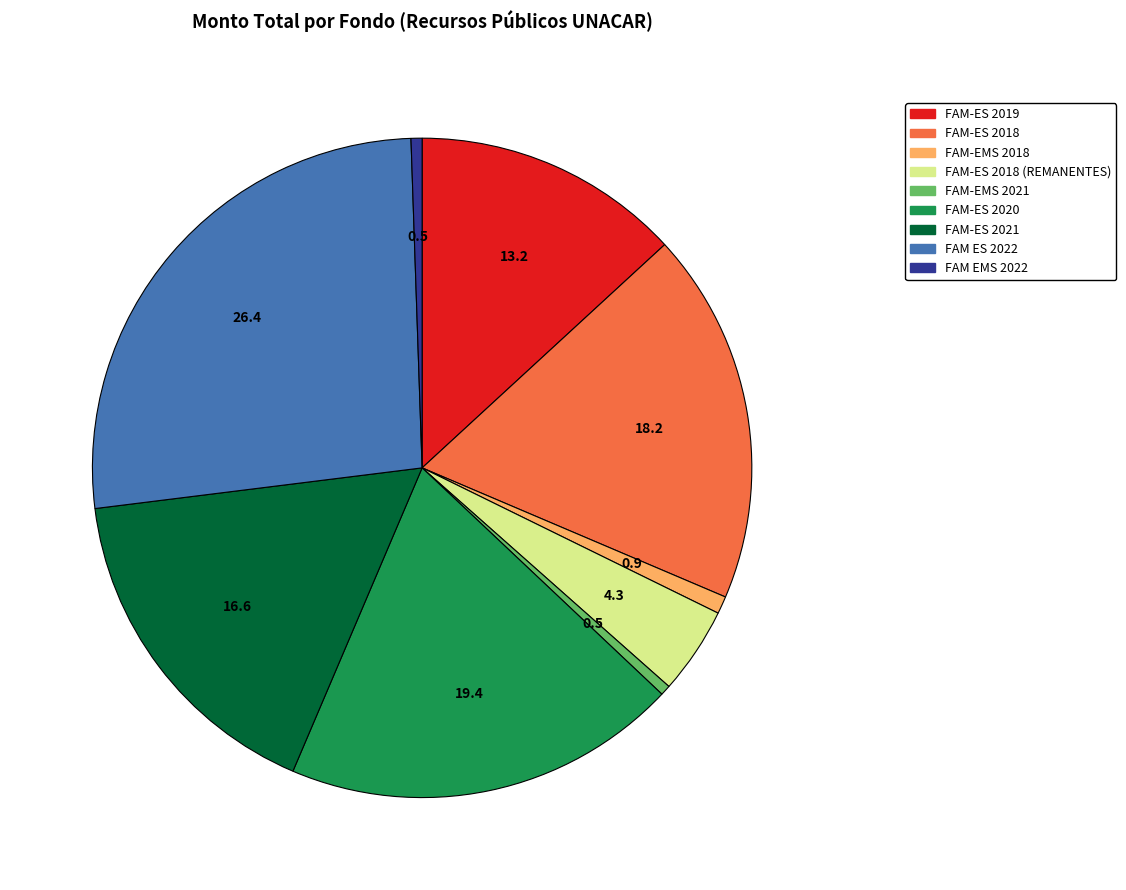

Do FAM EMS 2022 and FAM-EMS 2018 together represent more than half of the pie?

No